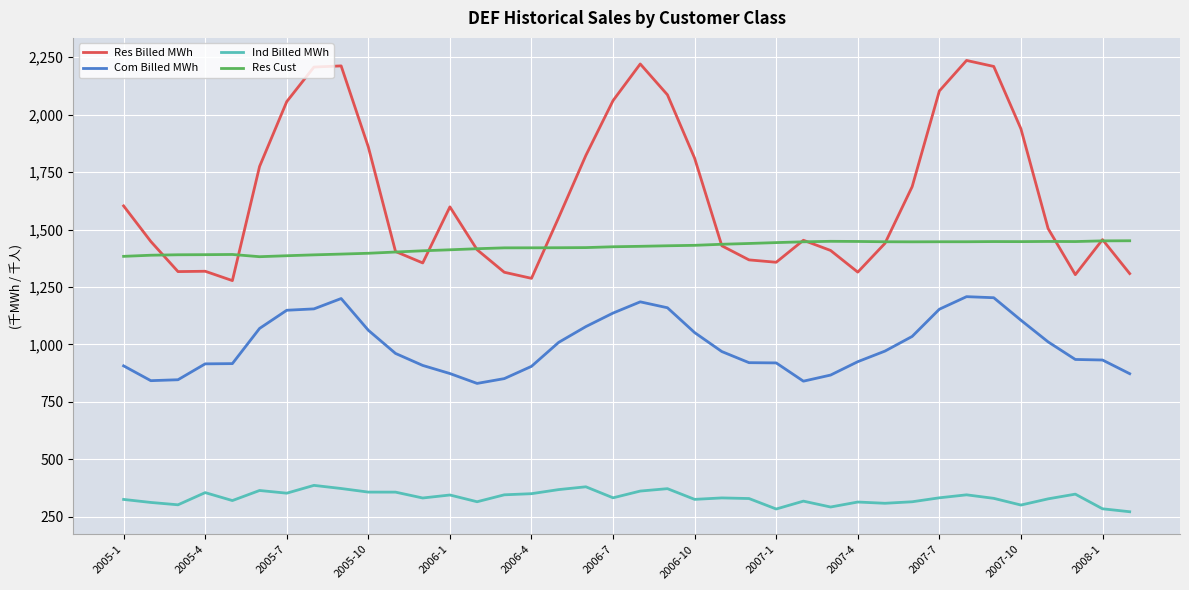

What are all the series names shown in the legend?

Res Billed MWh, Com Billed MWh, Ind Billed MWh, Res Cust